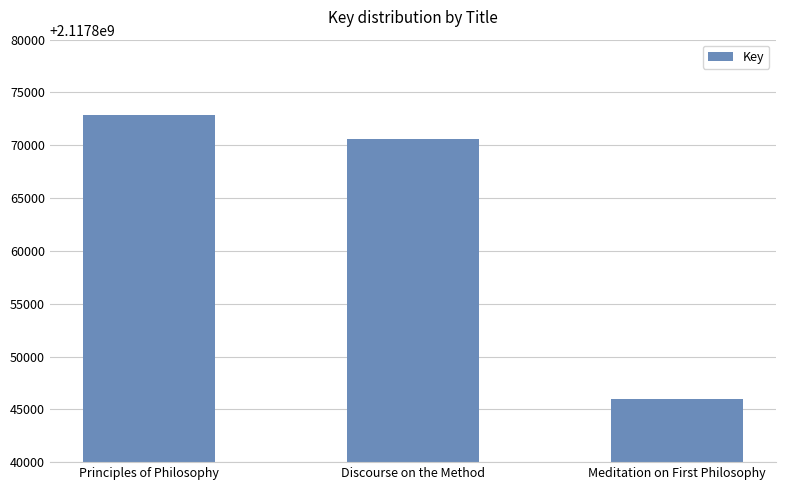

Read the value at Meditation on First Philosophy, to the nearest 100.

2117846000